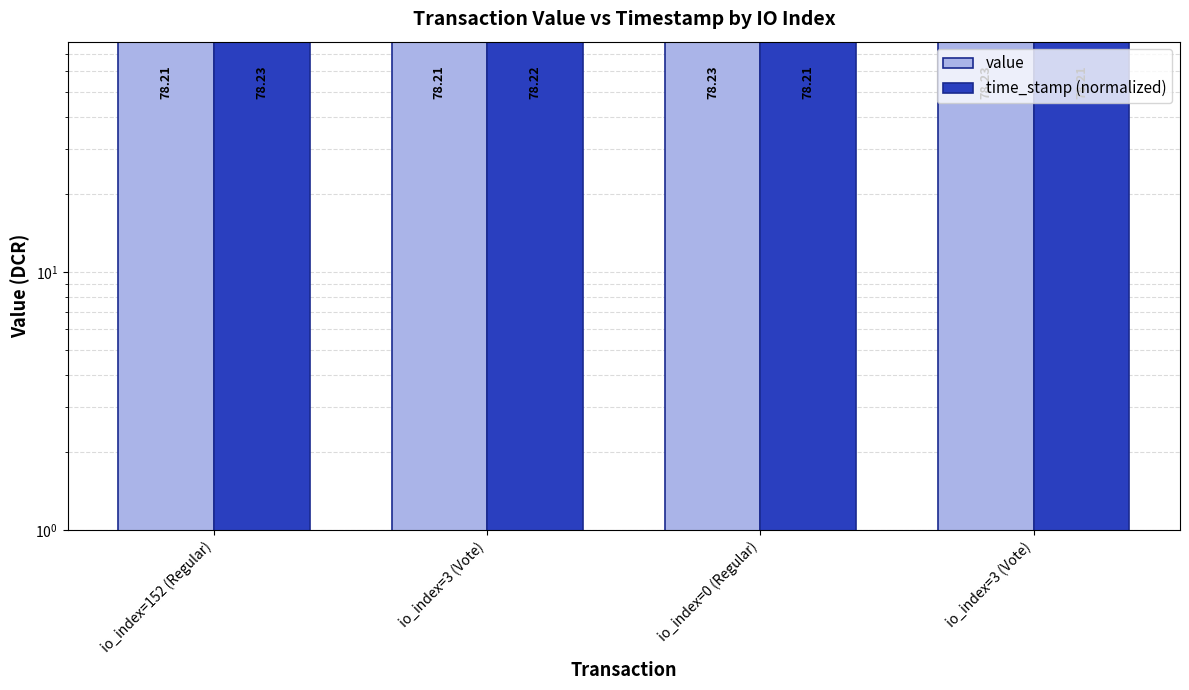

What is the value of the time_stamp (normalized) bar at the 2nd from the left?

78.2